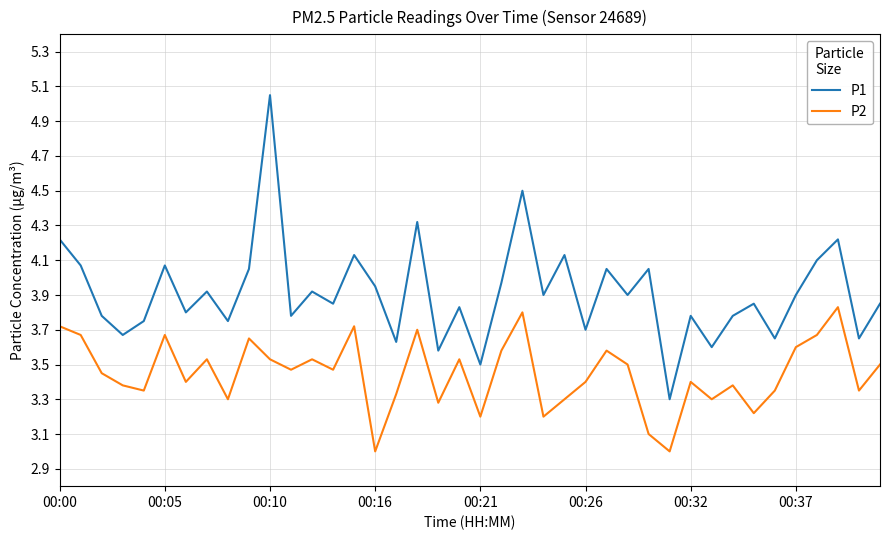

True or false: P2 and P1 cross at least once.

False